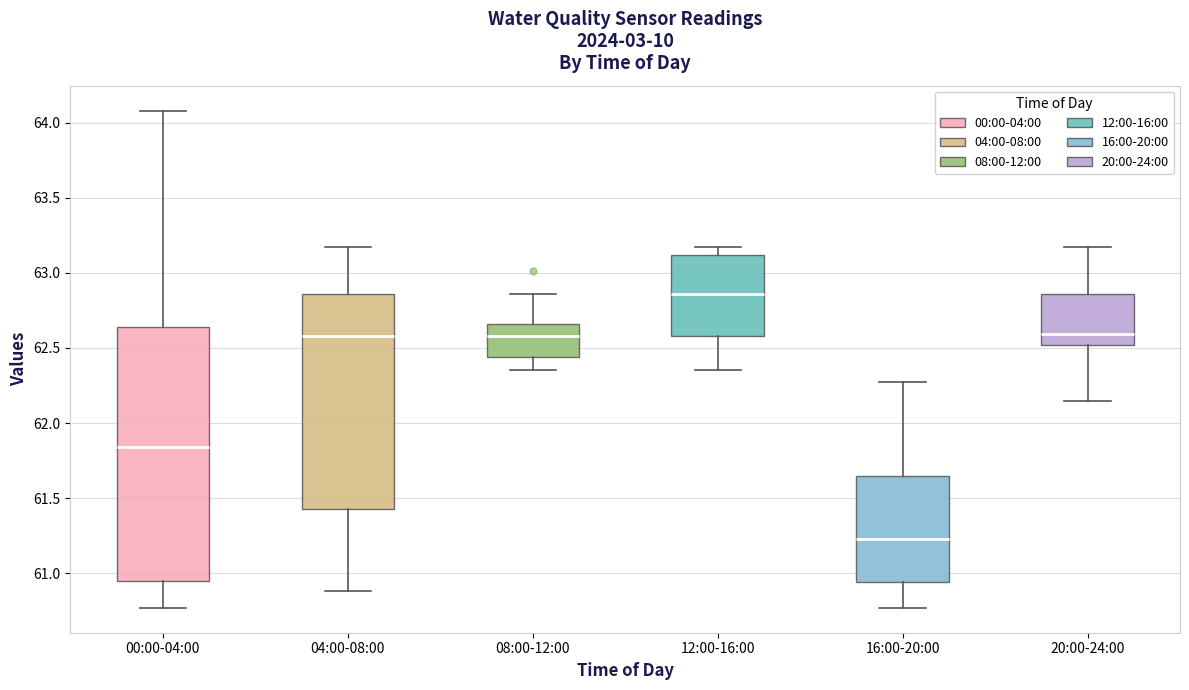

Which box is the tallest, from its lower edge to its upper edge?

00:00-04:00